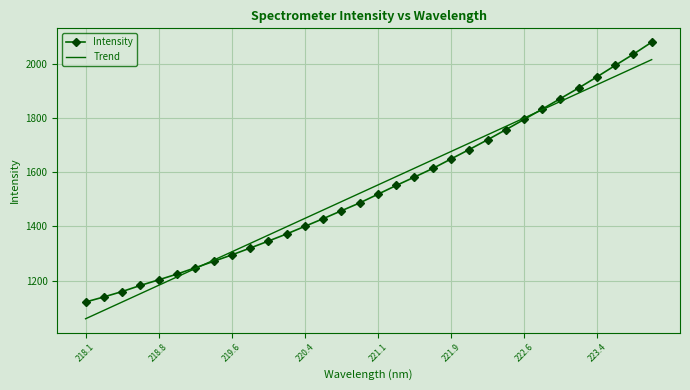

List the series in order of their peak value, highest first.

Intensity, Trend